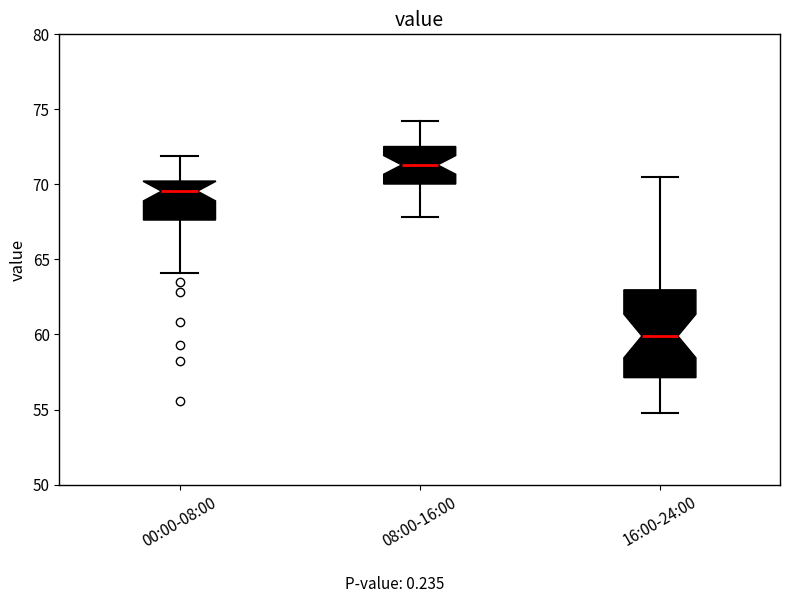

Reading left to right, transcribe this box plot: for each box, give where its median line is, the range the box spans, and where its two whiskers end, as read against the y-axis. The values are not printed on the chart, so give them approximately, as read against the axis.

00:00-08:00: median 69.5, box 67.5 to 70.0, whiskers 64.0 to 72.0
08:00-16:00: median 71.5, box 70.0 to 72.5, whiskers 68.0 to 74.0
16:00-24:00: median 60.0, box 57.0 to 63.0, whiskers 55.0 to 70.5